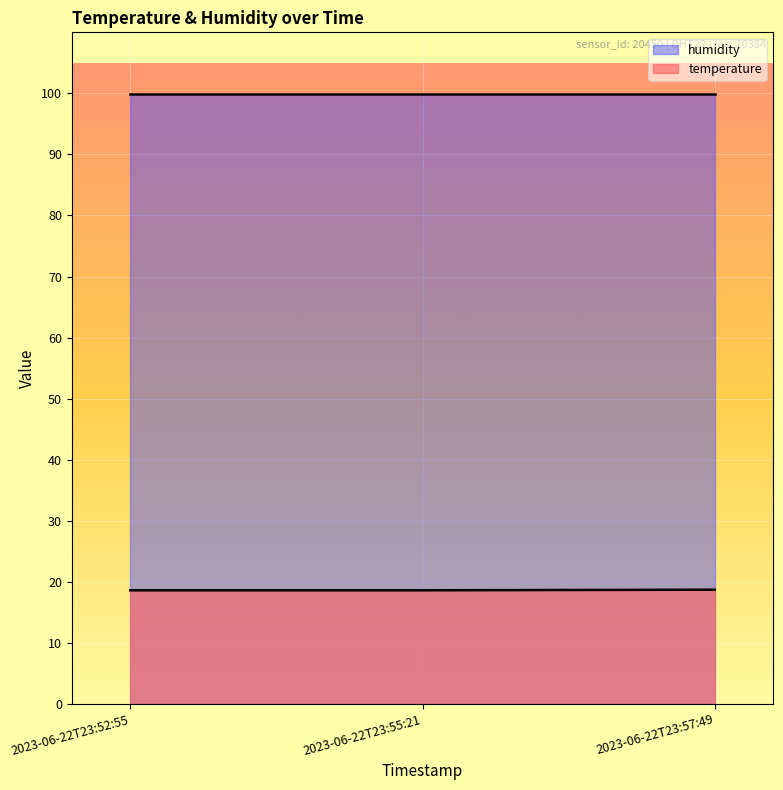

What is the label of the 3rd point from the left?

2023-06-22T23:57:49